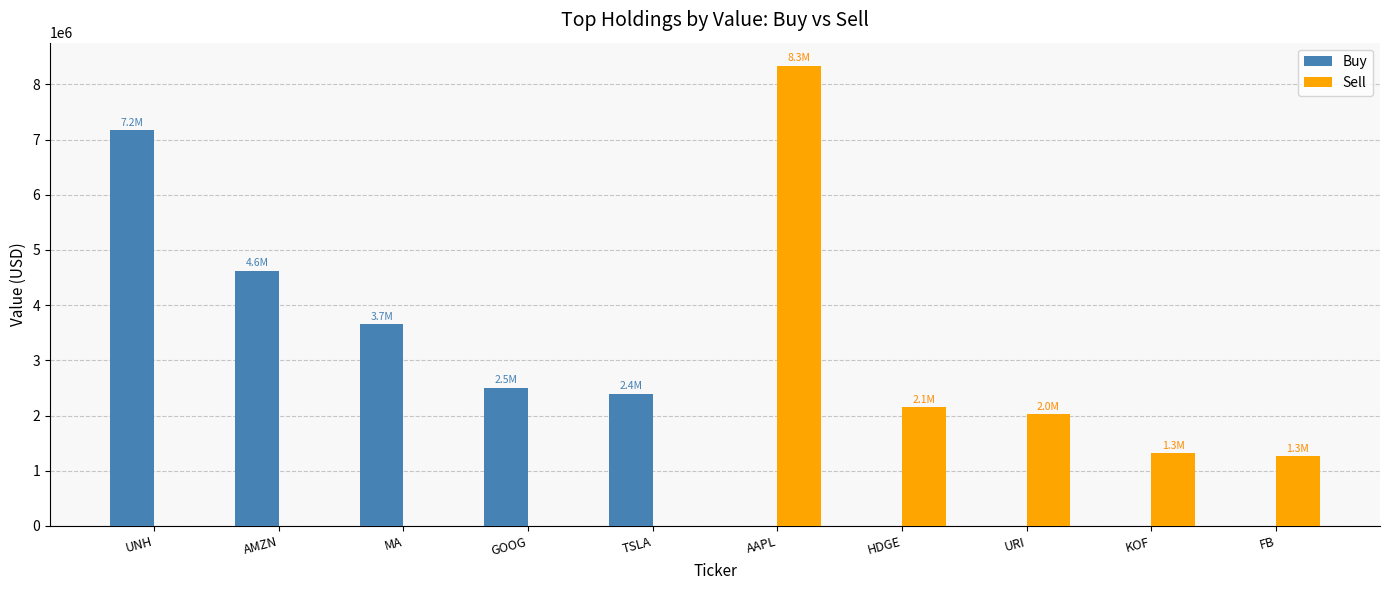

Which series has the largest total across all categories?

Buy